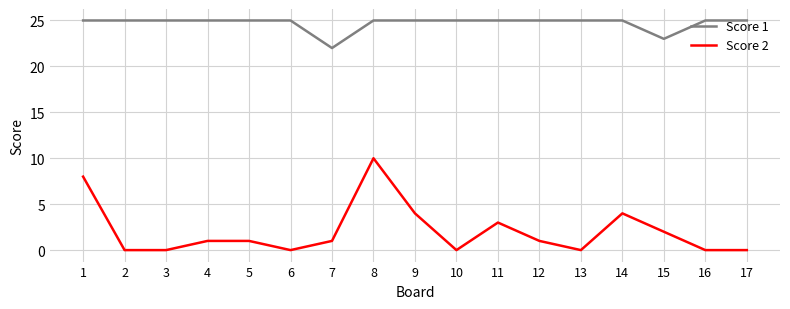

How many lines are shown in the chart?

2